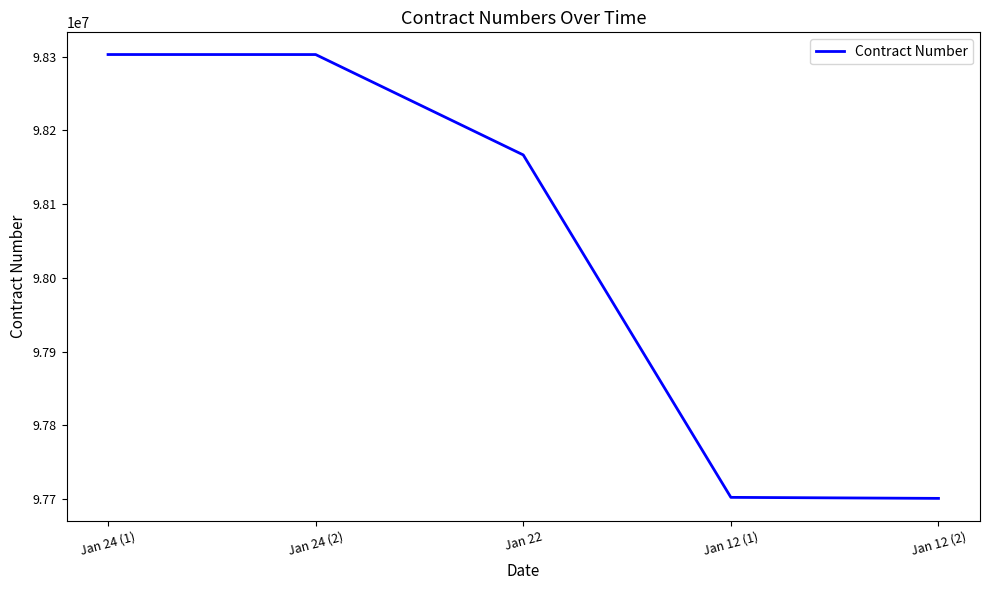

What is the ratio of the value at Jan 24 (1) to the value at Jan 12 (2)?

1.0